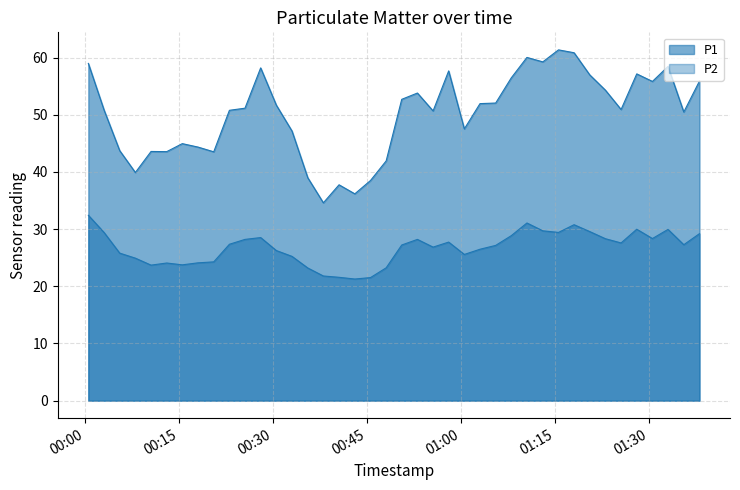

What is the difference between the highest and lowest values at 2024-02-04T00:28:03?

29.7